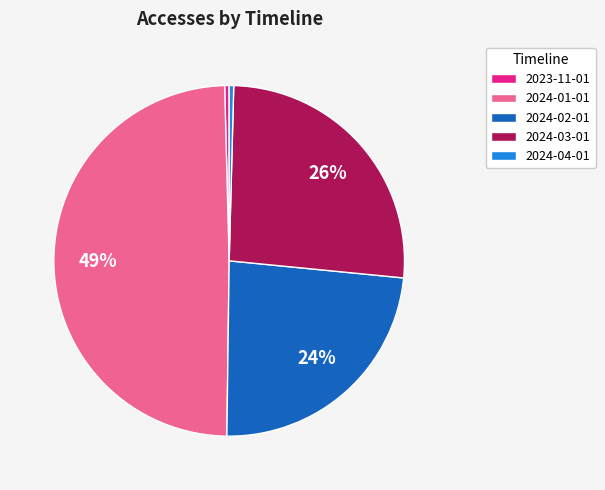

Count the number of slices in the pie.

5